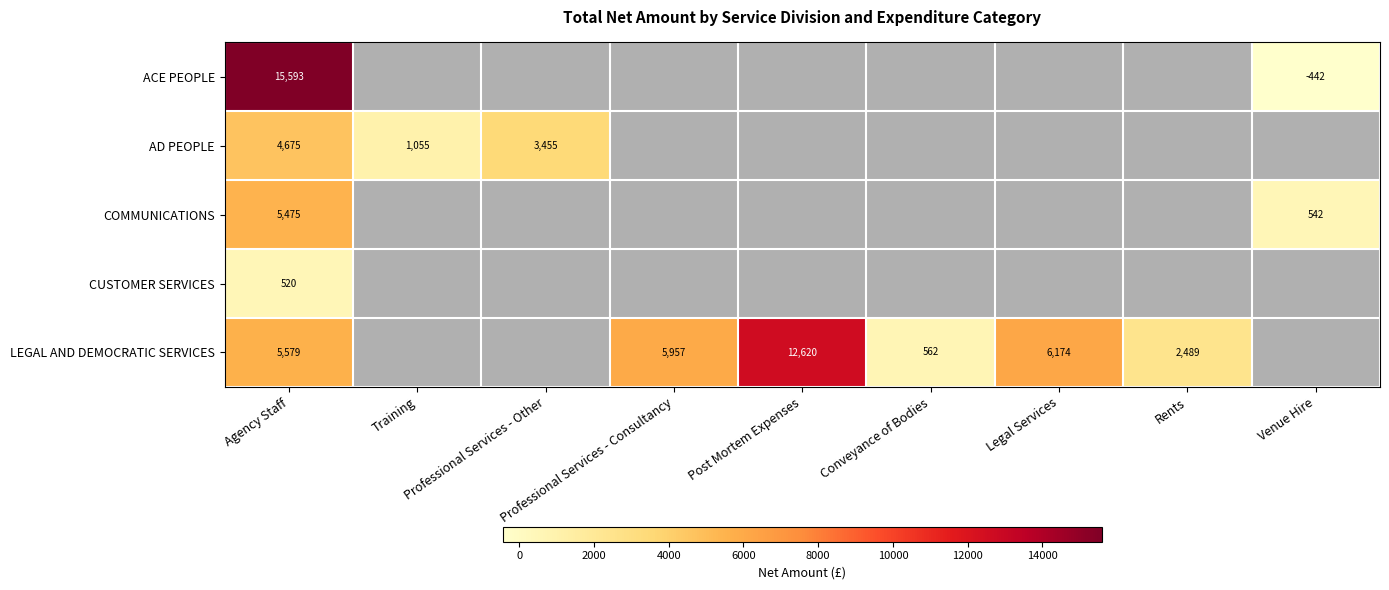

Is it true that COMMUNICATIONS equals 3431.4 at Agency Staff?

False